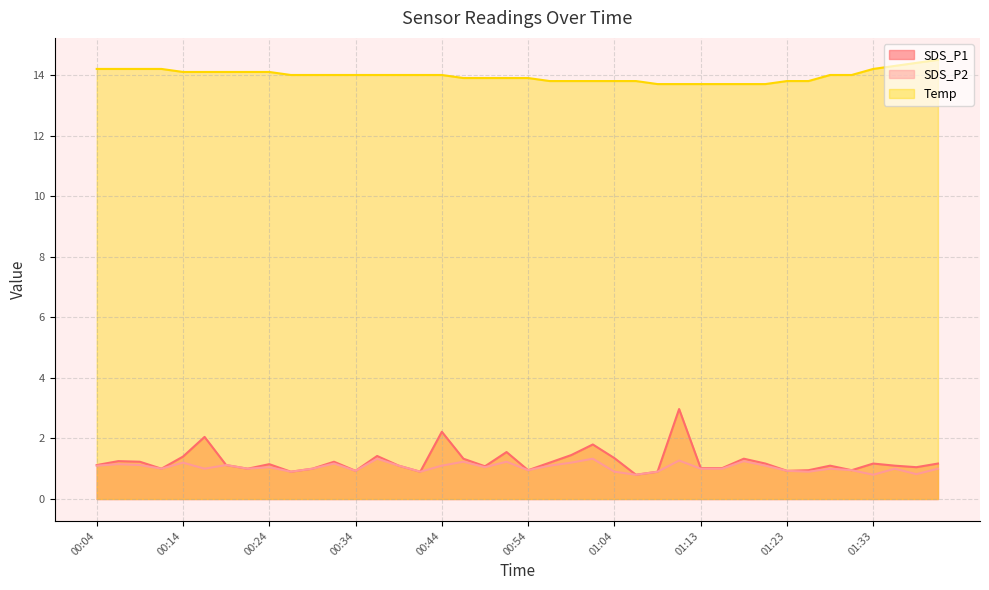

Where is SDS_P2 nearest to the value 1?

00:12